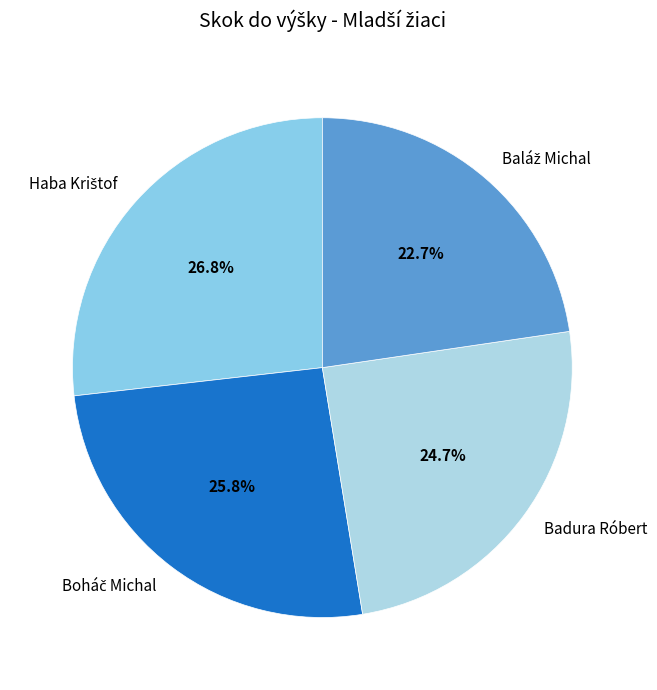

Is there a majority slice in this chart?

No